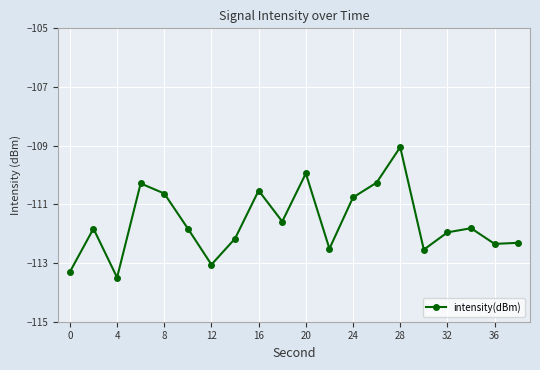

What is the smallest value displayed?

-113.5